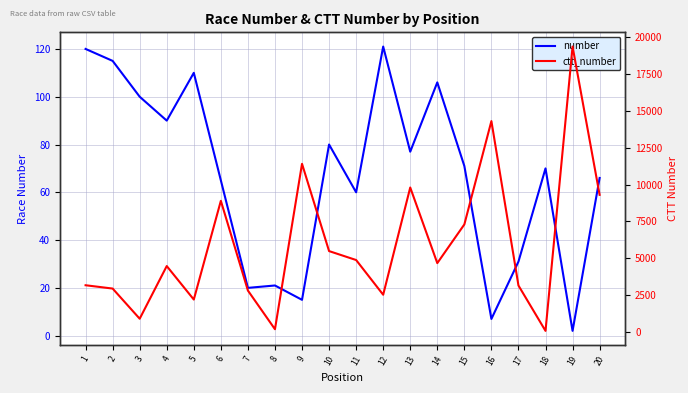

The number series shows 30 at 13. True or false?

False